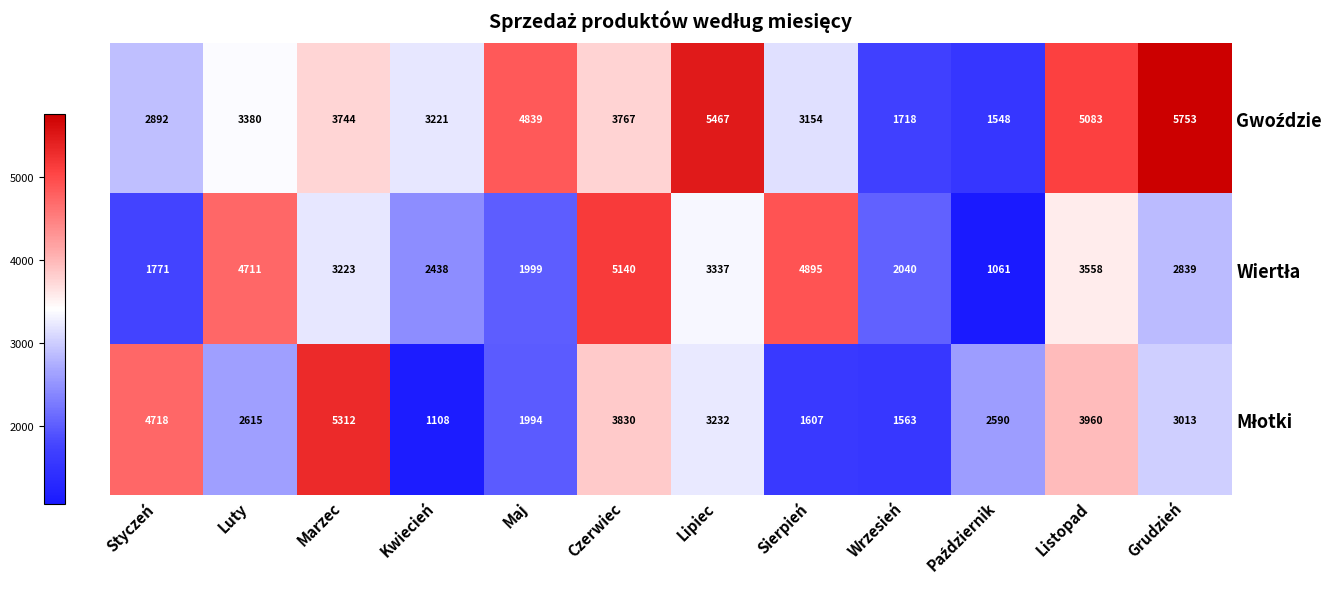

What is the spread (max minus min) of values at Marzec?

2089